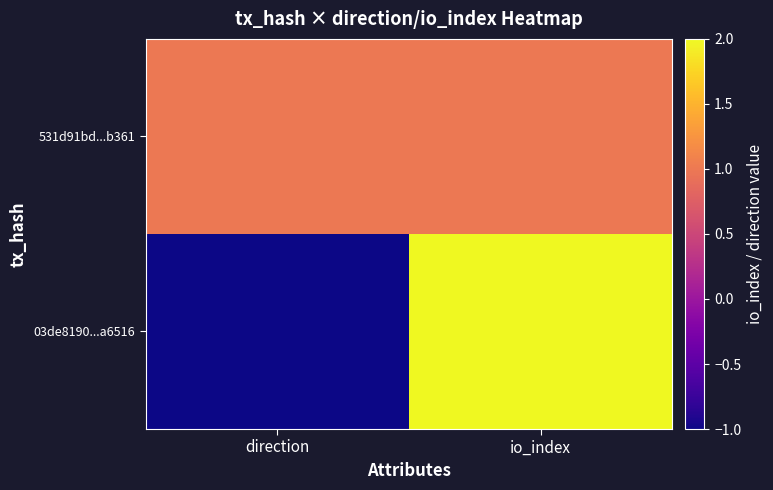

List the series in order of their peak value, lowest first.

531d91bd...b361, 03de8190...a6516